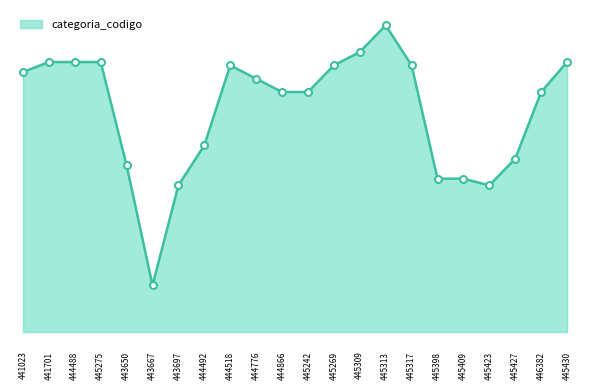

Does the chart display data point markers on the line(s)?

No